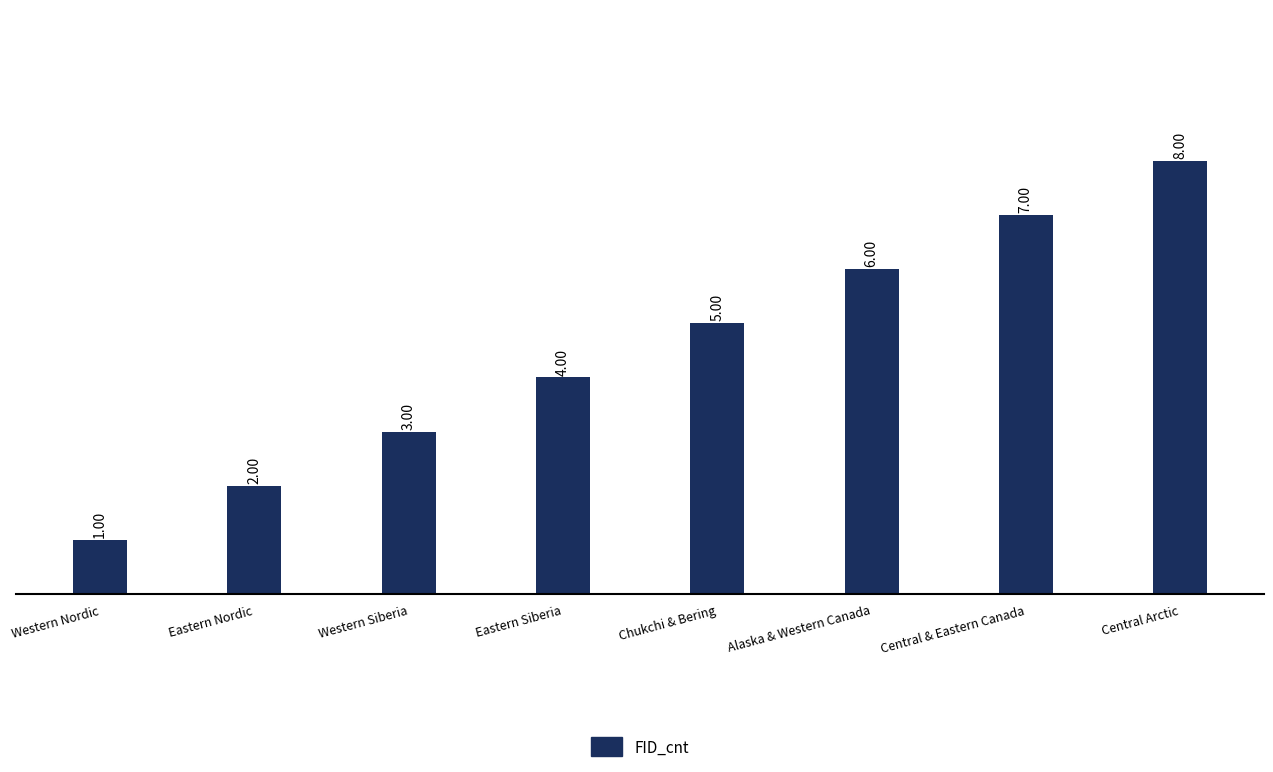

Reading left to right, transcribe all the data shown in this chart.

1	2	3	4	5	6	7	8